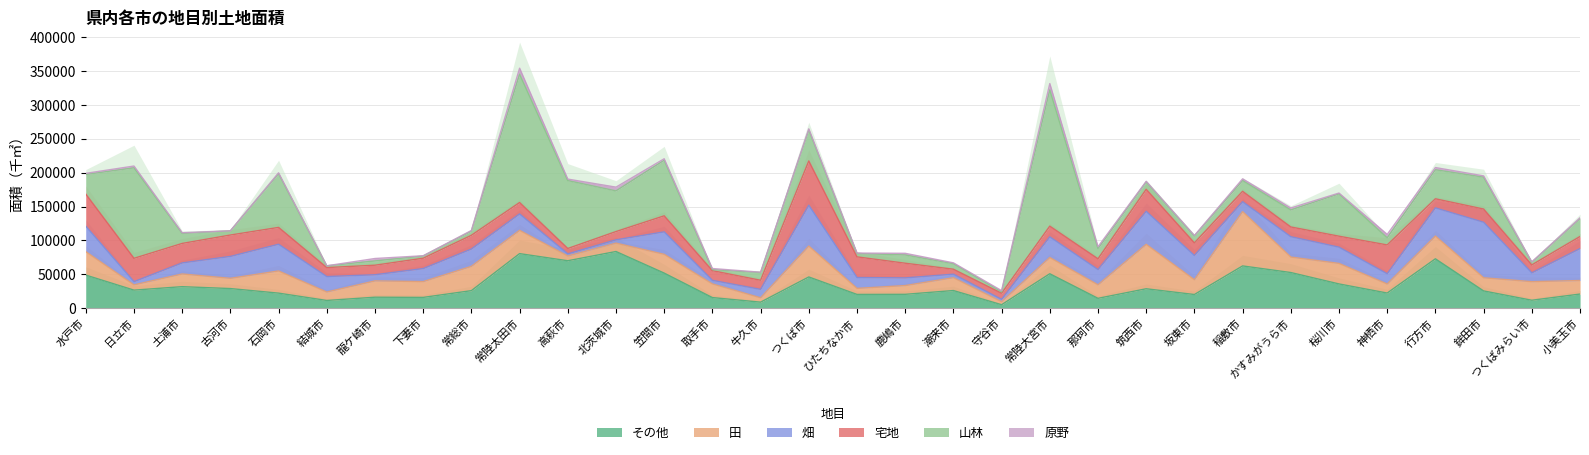

What is the sum of the 山林 values at かすみがうら市 and 笠間市?

107210